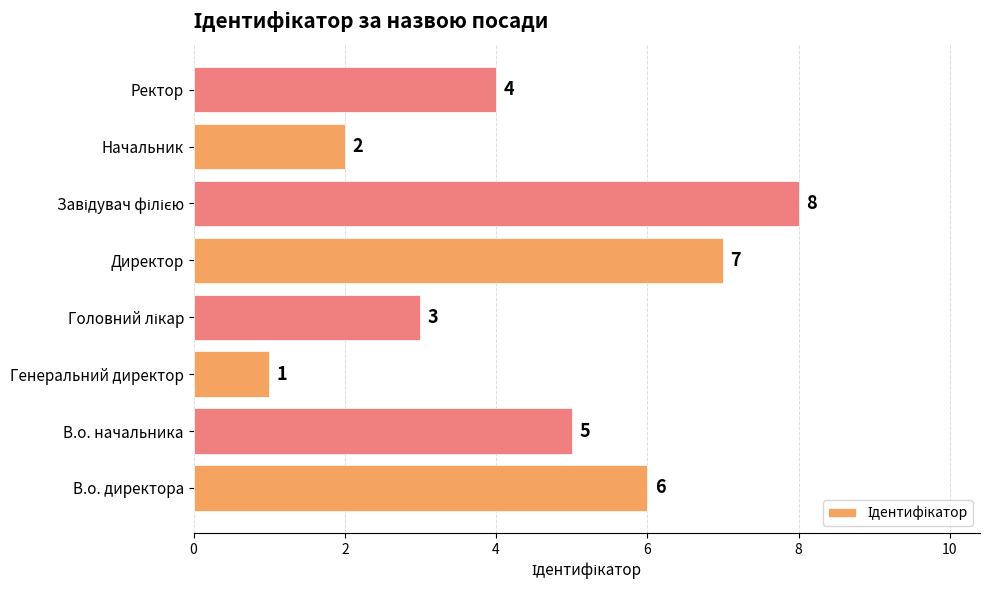

Where is the data nearest to the value 4?

Ректор